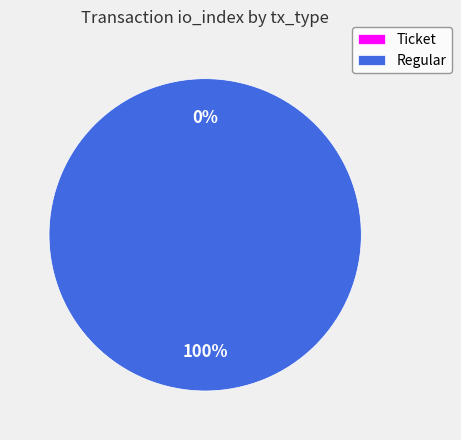

How many segments does this pie chart have?

2